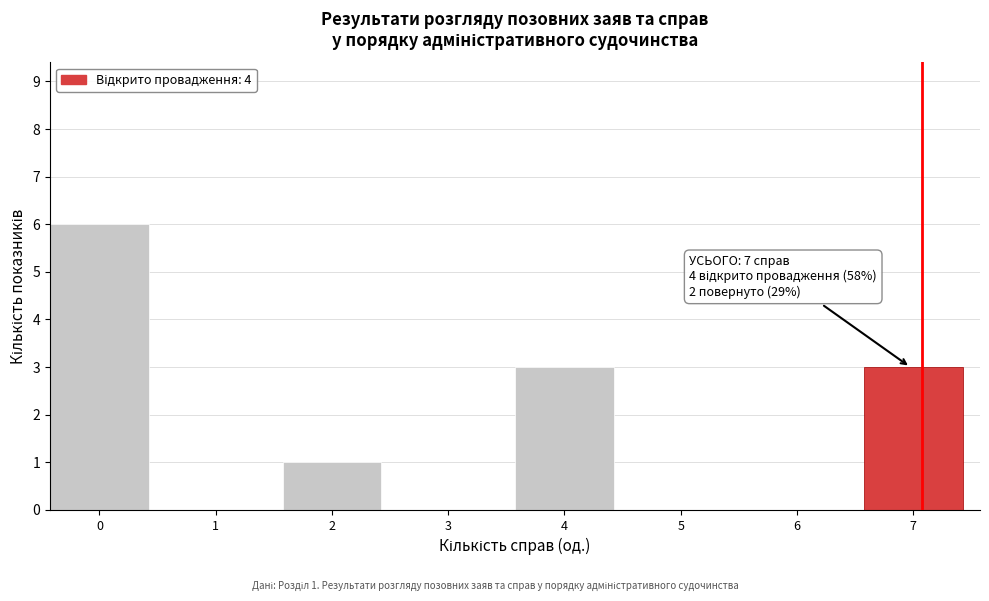

Reading right to left, list all the values displayed in this chart.

7=3	6=0	5=0	4=3	3=0	2=1	1=0	0=6